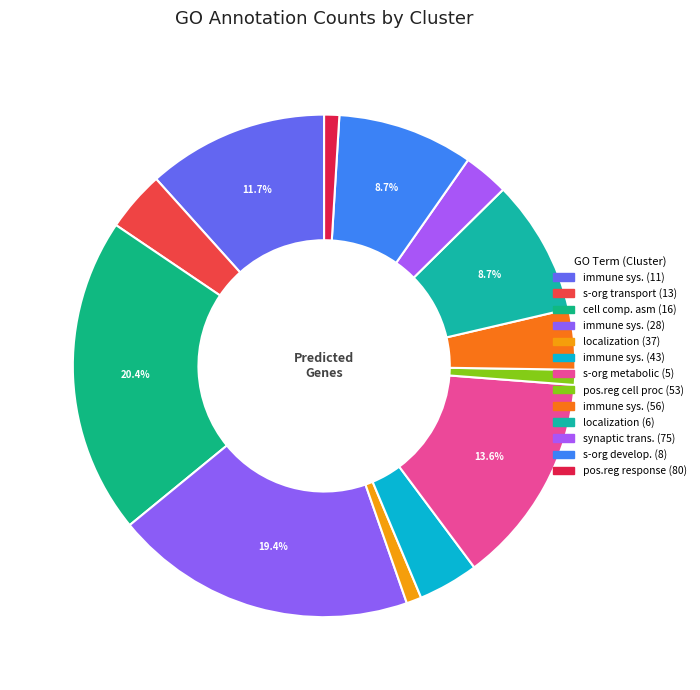

Count the number of slices in the pie.

13